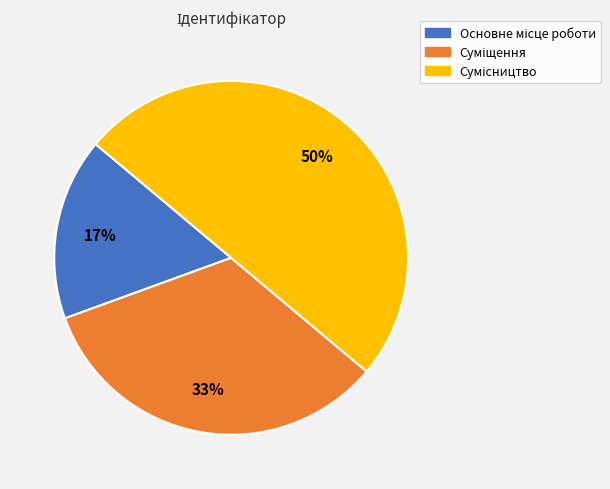

To the nearest percent, what is the difference between the largest and smallest slice percentages?

33%